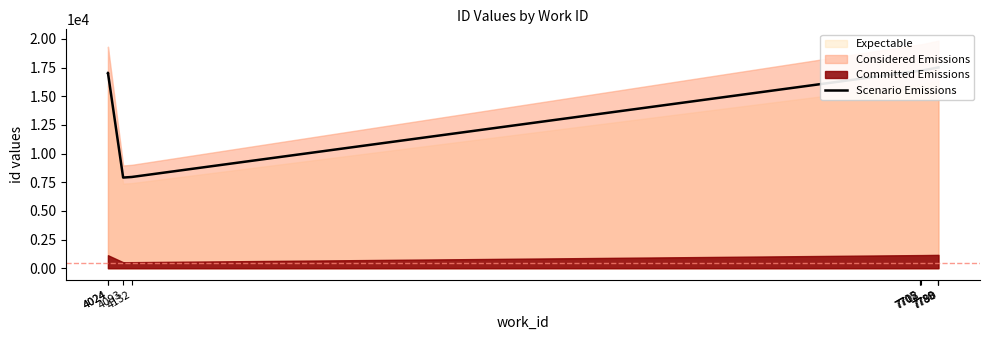

Reading left to right, list all the values displayed in this chart.

17043.0	17043.8	7906.5	7956.8	17219.2	17222.2	17225.2	17501.2	17502.8	17503.5